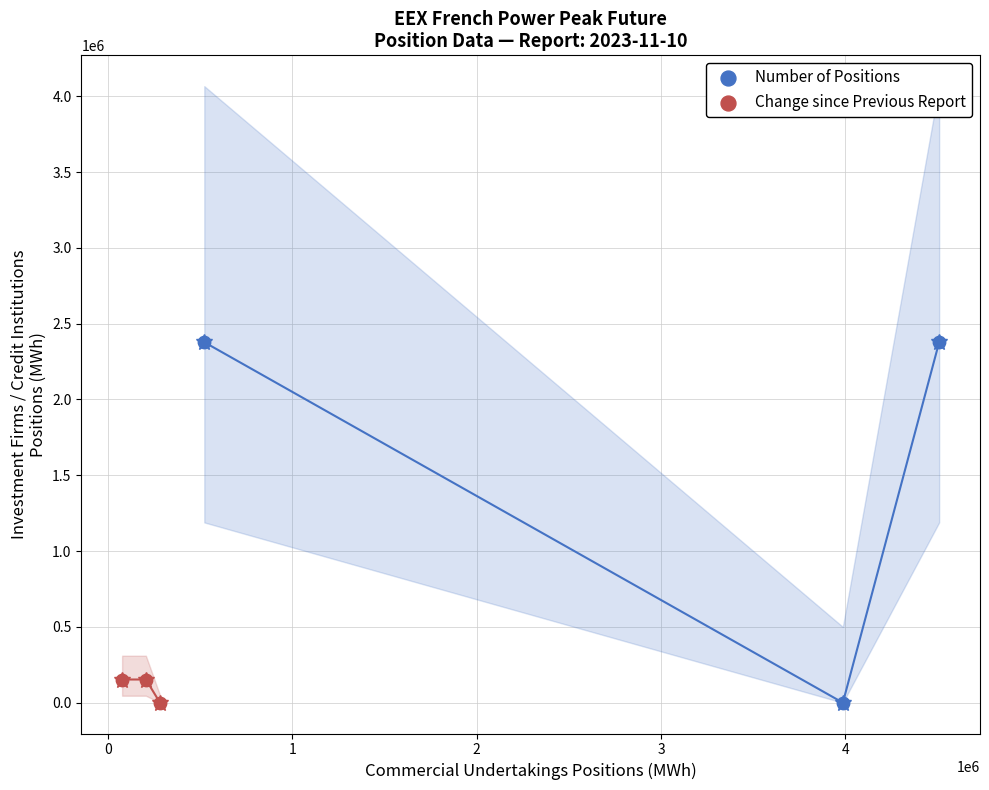

Which series contains the highest Y value?

Number of Positions